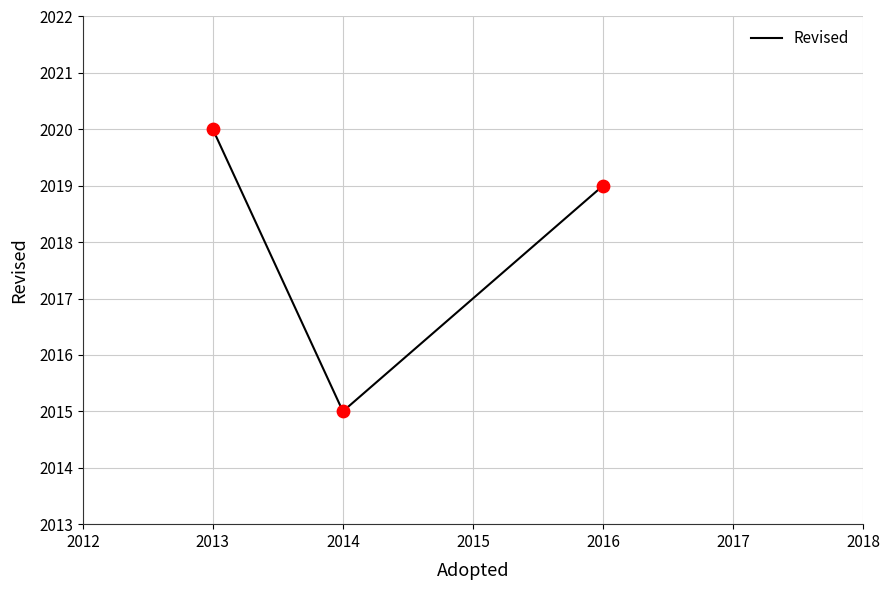

What is the ratio of the value at 2016 to the value at 2013?

1.0